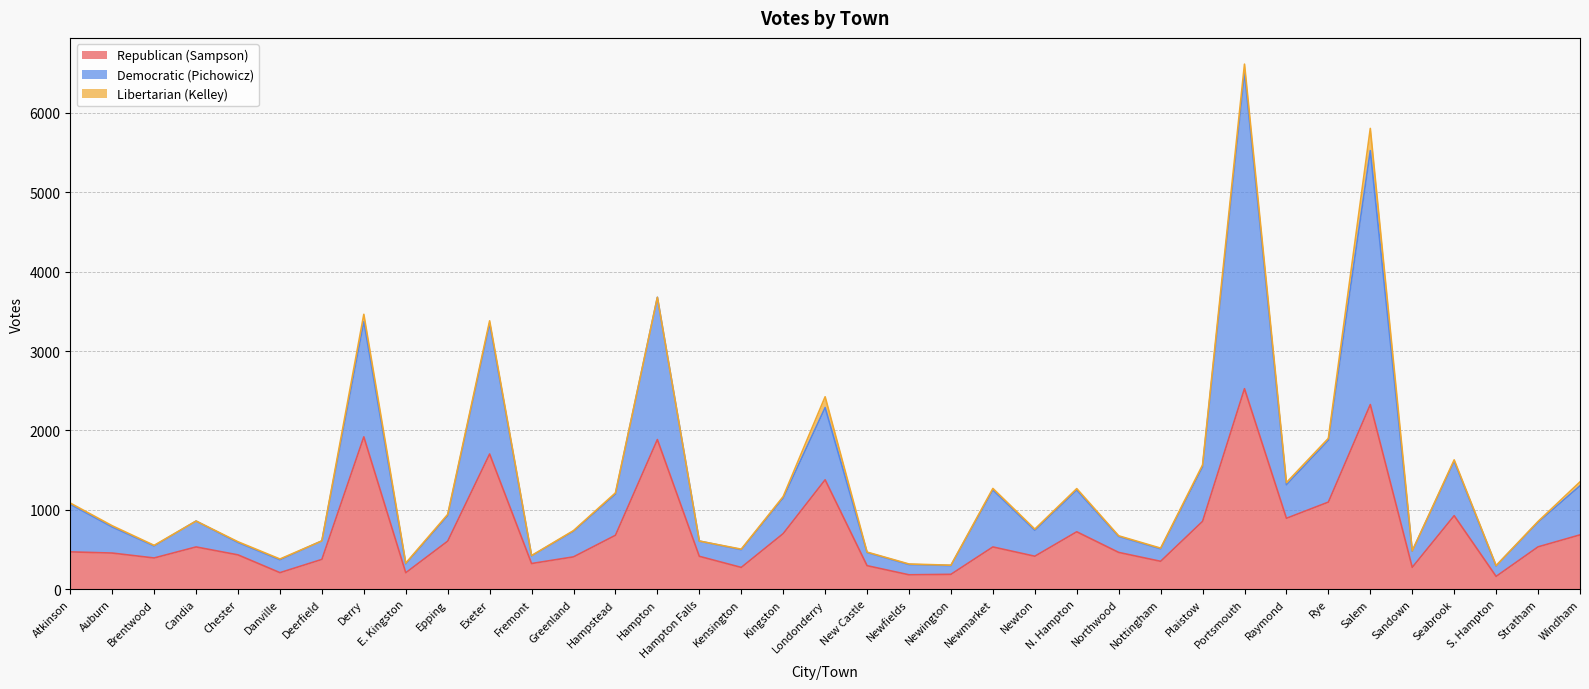

What is the total value across all series at S. Hampton?

297